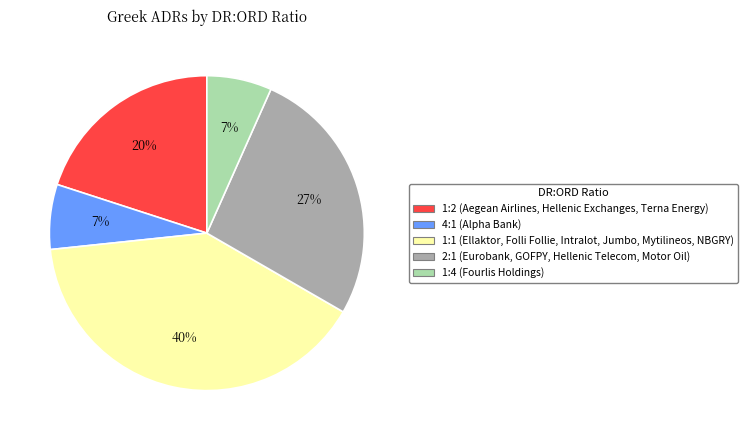

To the nearest percent, what is the average slice percentage?

20%